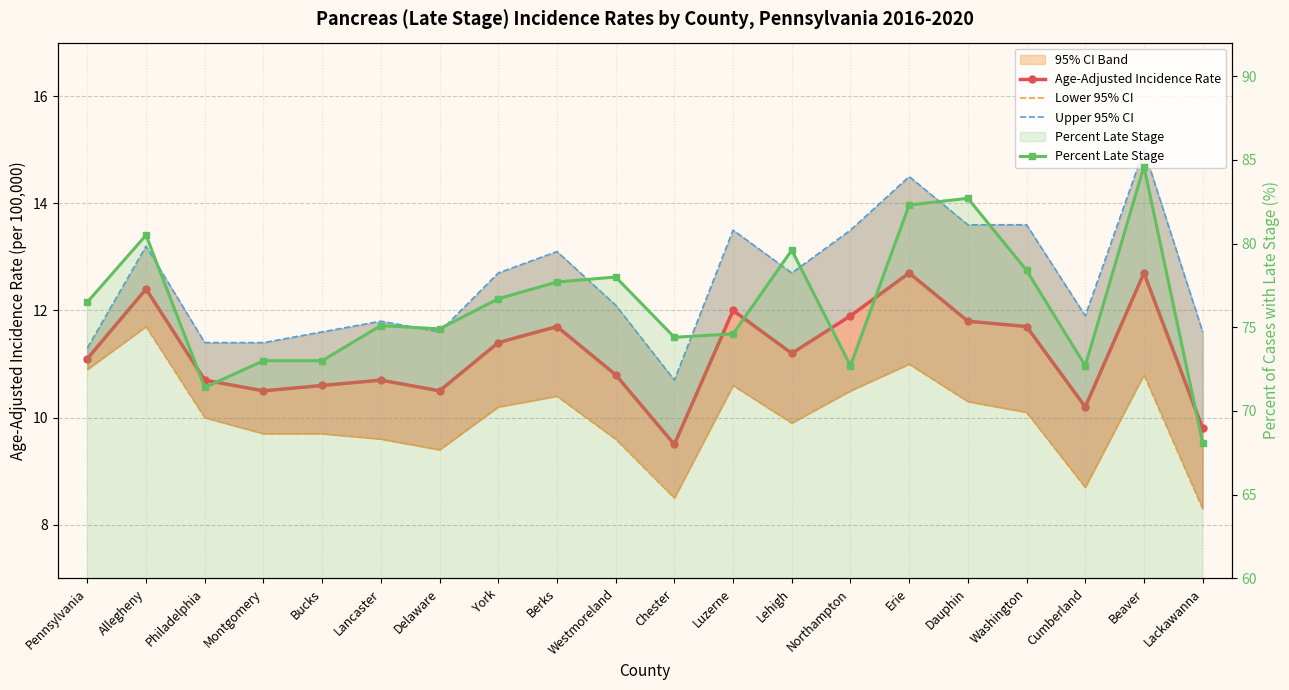

What is the value of the Percent Late Stage point at the 6th from the left?

75.1